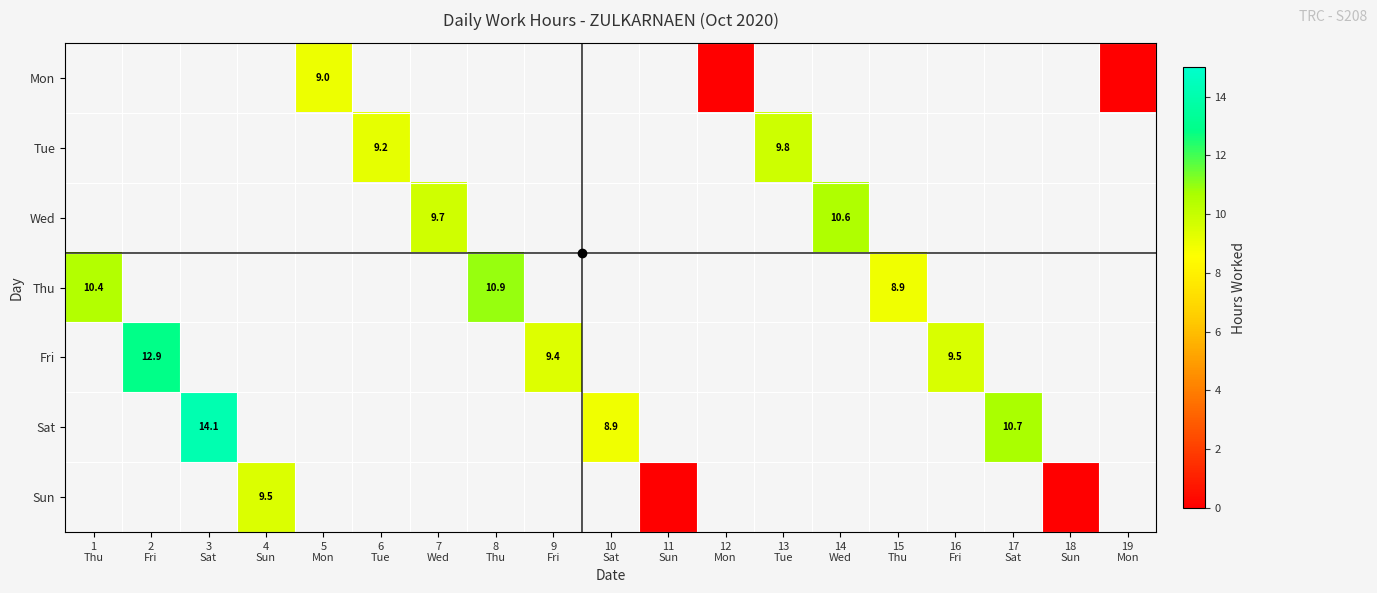

List the series in order of their peak value, lowest first.

Mon, Tue, Wed, Thu, Fri, Sat, Sun